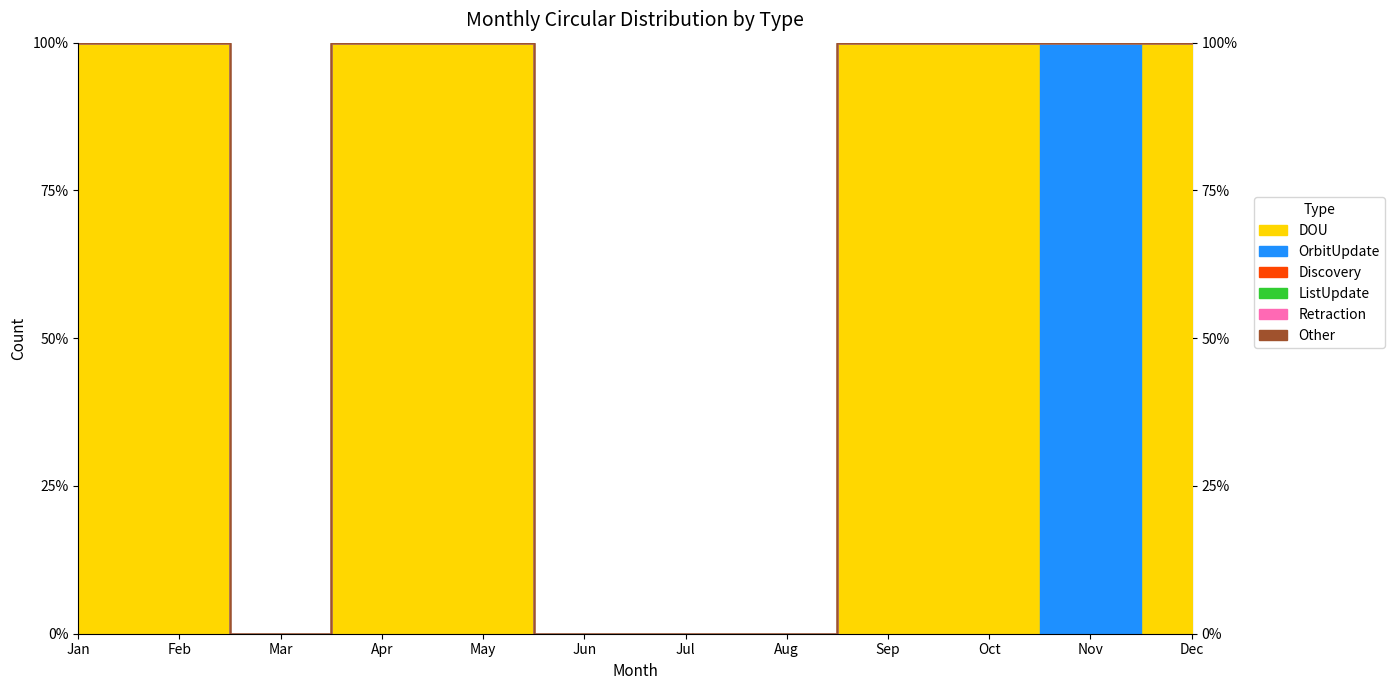

Between Dec and May, which is larger?

Dec